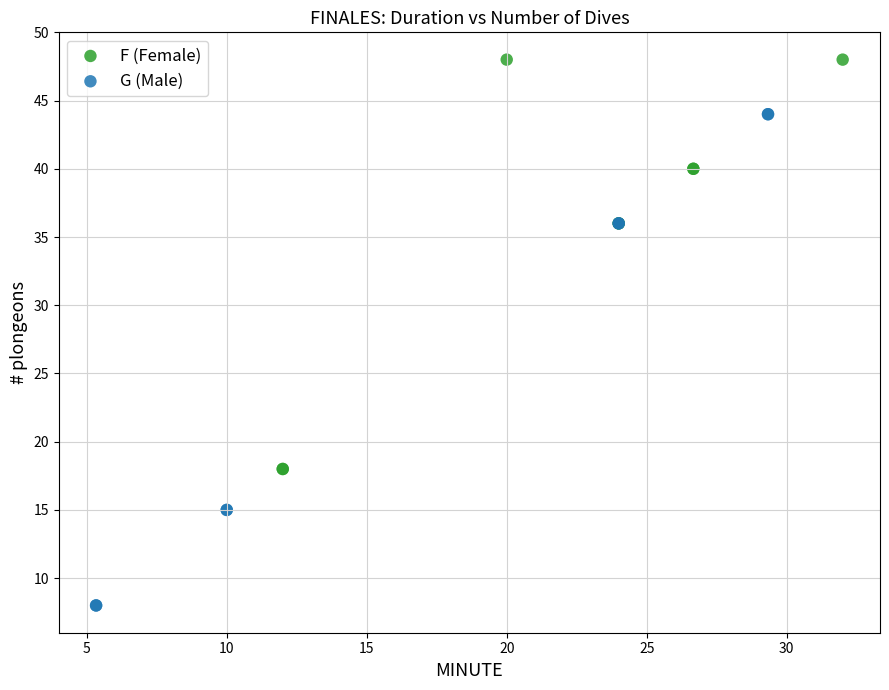

Which series reaches the maximum Y coordinate?

F (Female)